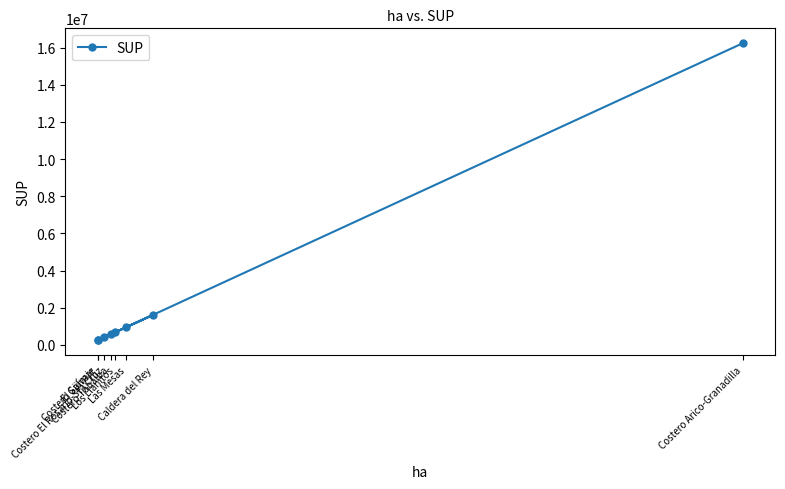

Where does the data first go above 678373?

Los Llanitos